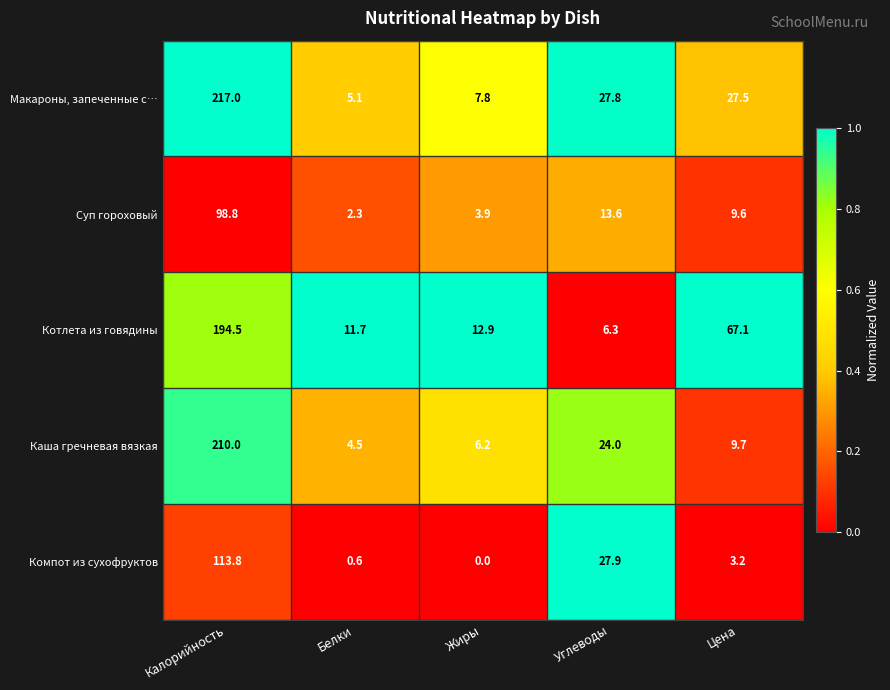

What is the difference between the highest and lowest values at Калорийность?

118.2